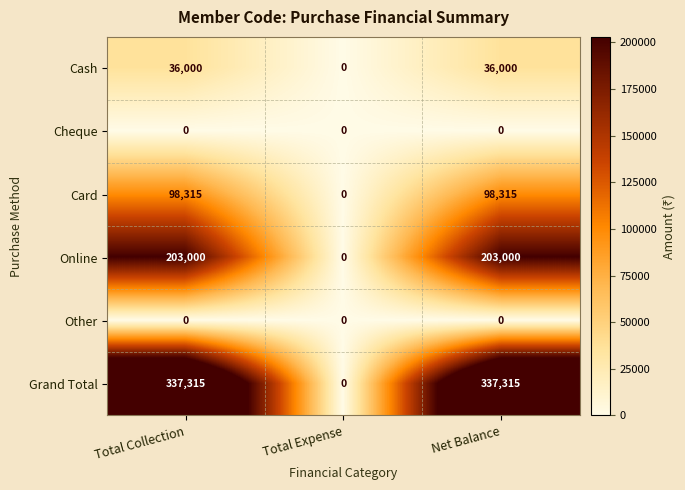

What is the greatest value displayed?

337315